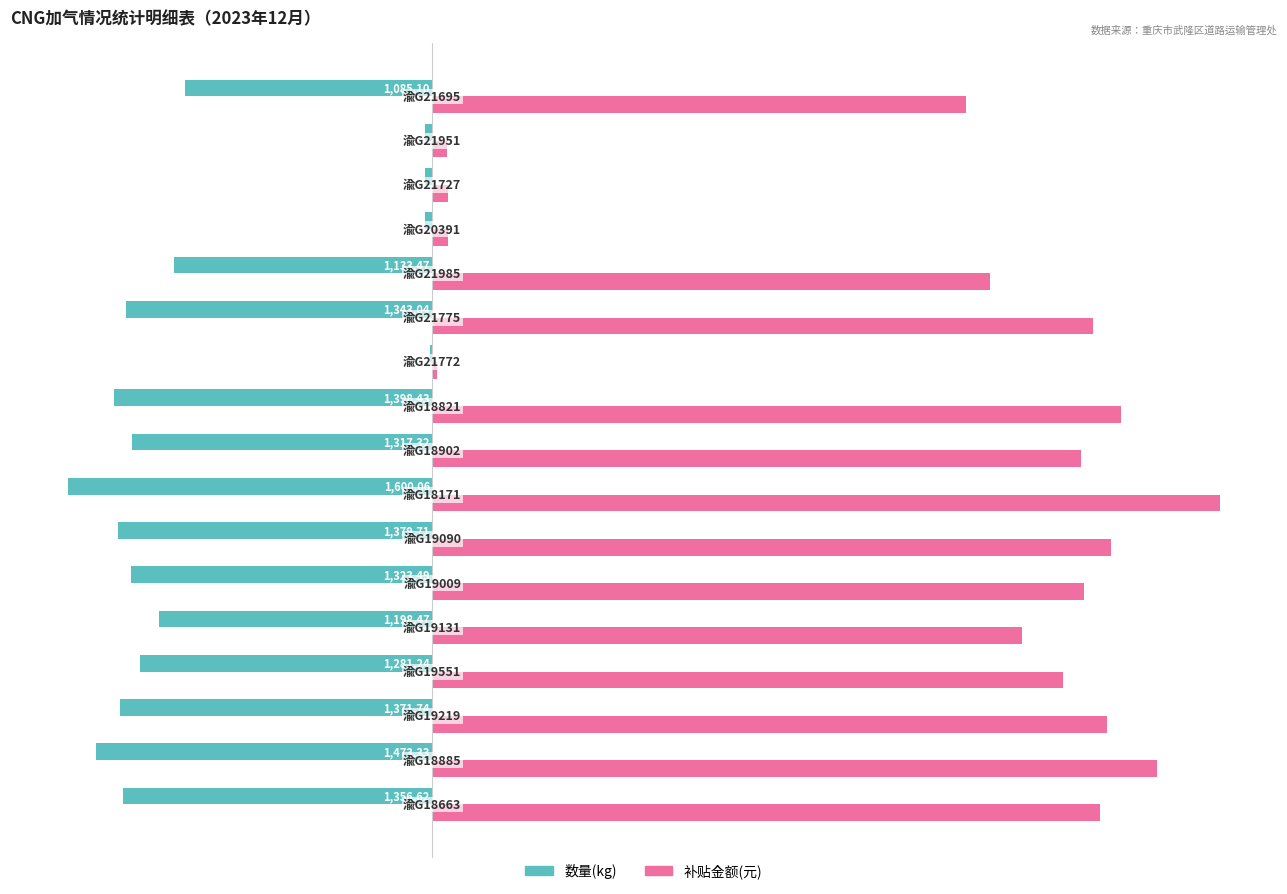

Which series has the largest total across all categories?

补贴金额(元)